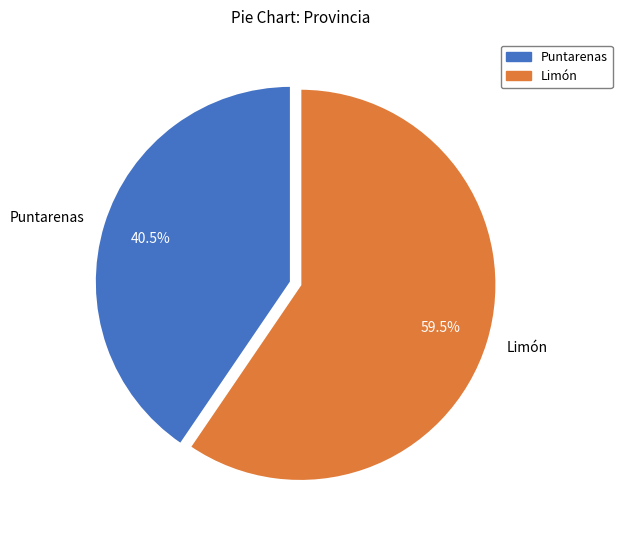

Which category has the smallest portion of the pie?

Puntarenas